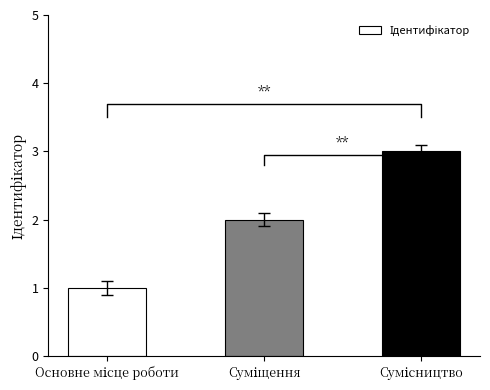

What is the ratio of the value at Основне місце роботи to the value at Суміщення?

0.5